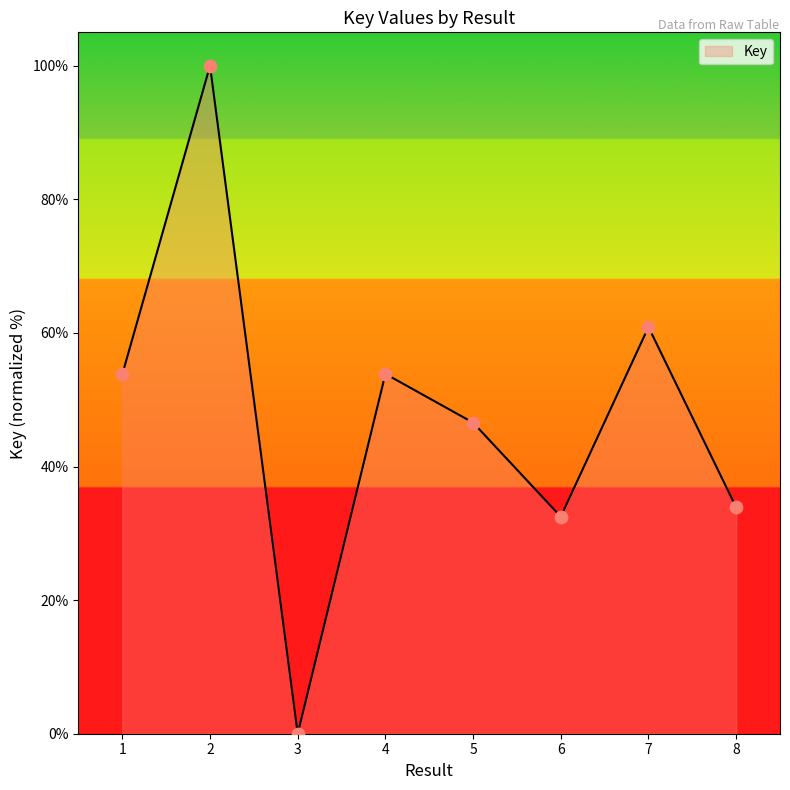

Which has a higher value, 1 or 7?

7